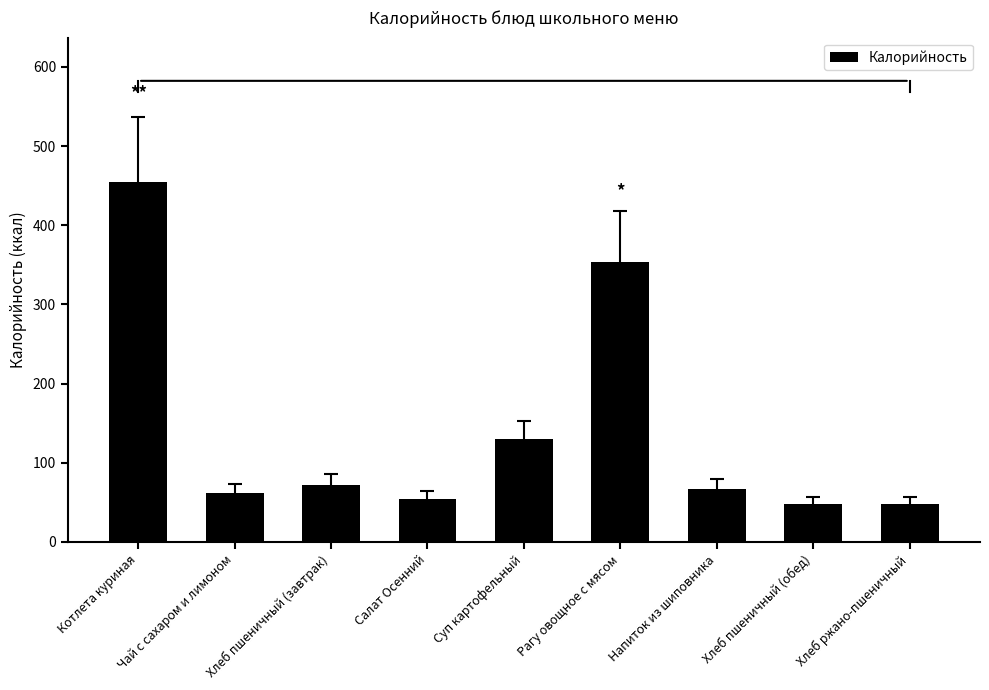

Read the value at Котлета куриная.

455.0